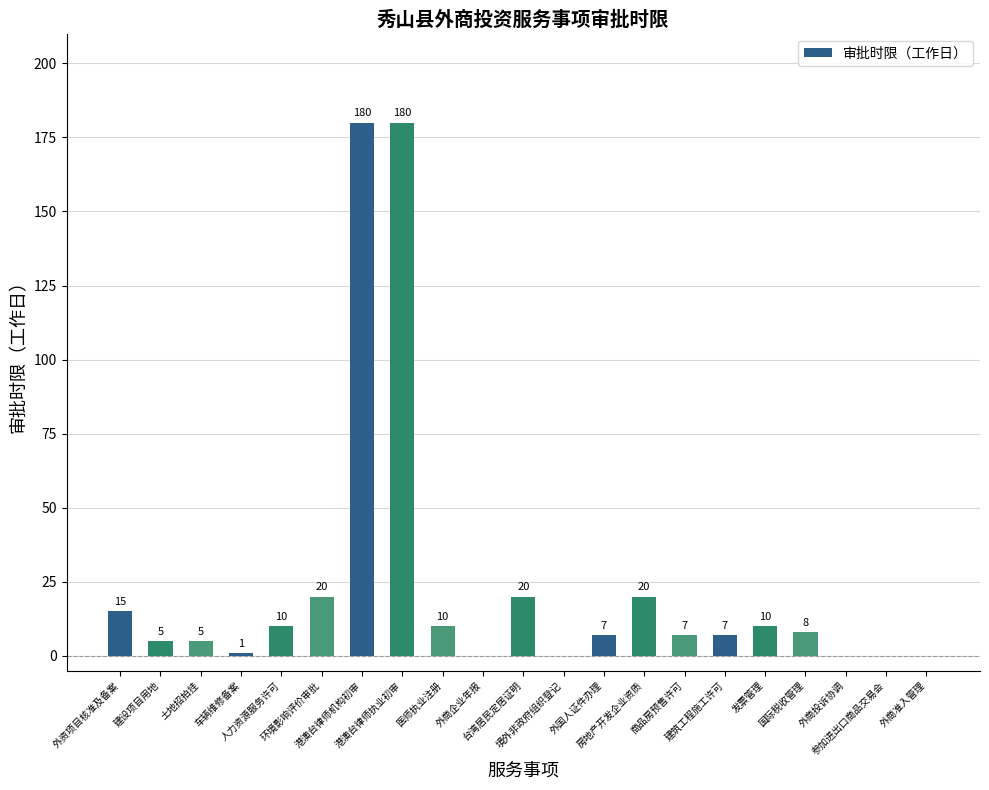

What is the average value?

24